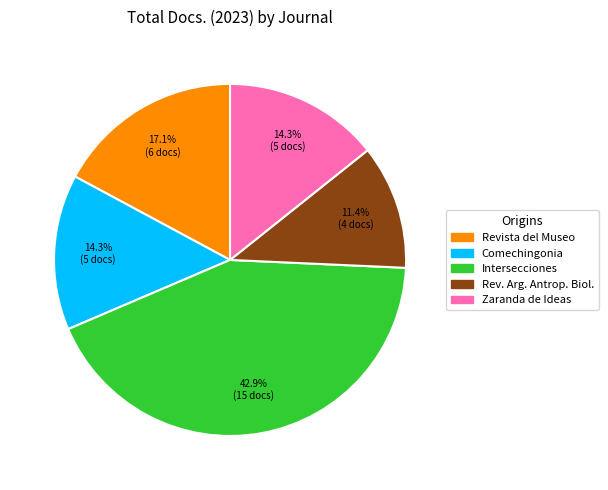

Do Rev. Arg. Antrop. Biol. and Revista del Museo together represent more than half of the pie?

No